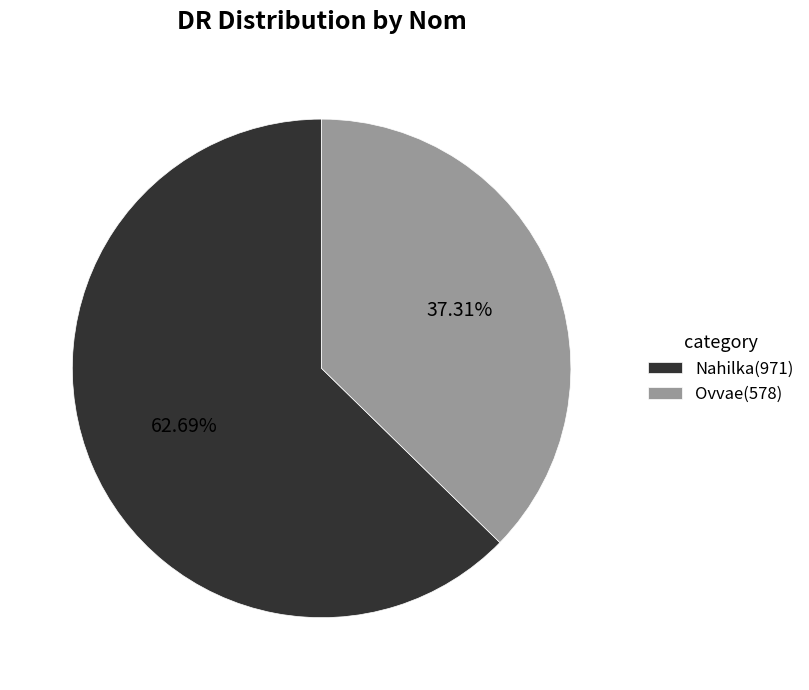

True or false: Nahilka accounts for 48% of the total.

False